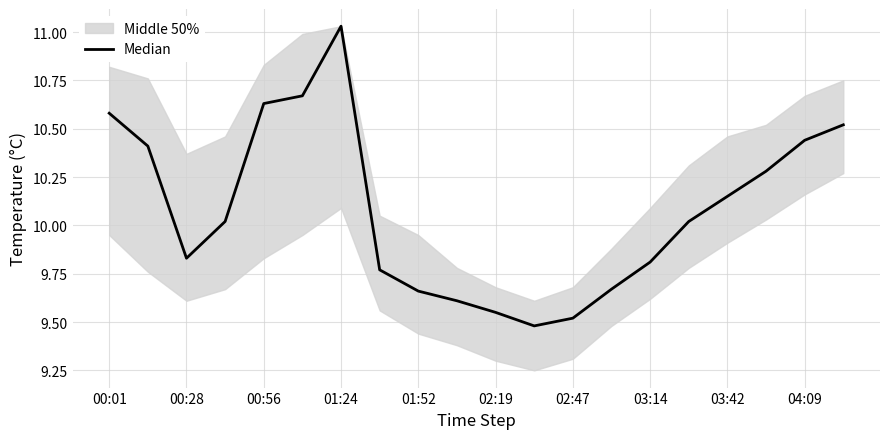

How many interior local peaks (higher than both neighbors) does the data have?

1